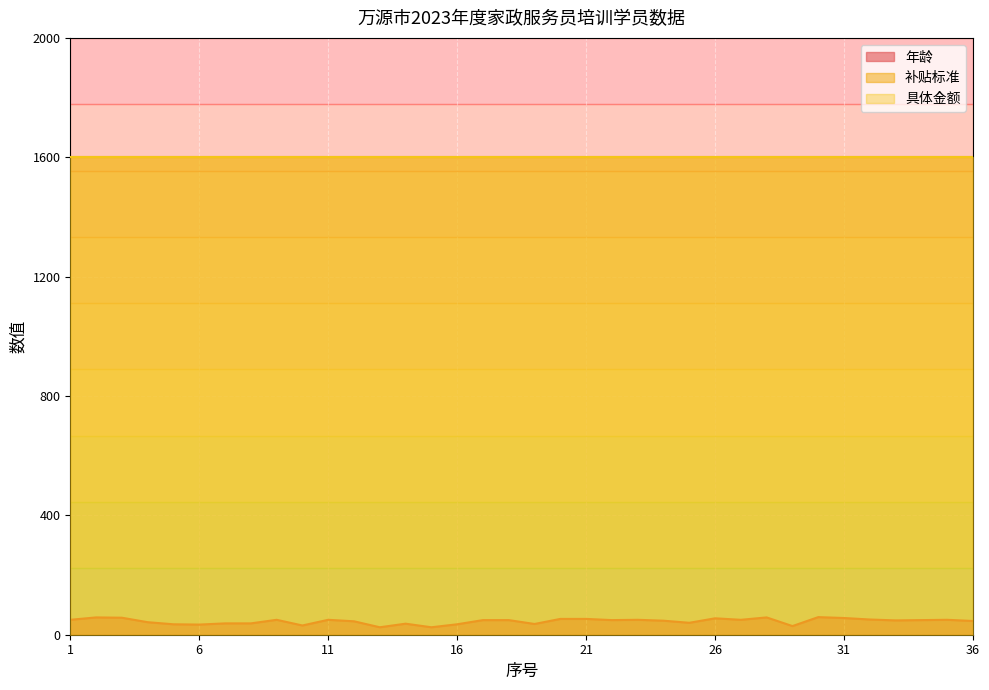

Is it true that 补贴标准 equals 2213 at 9?

False